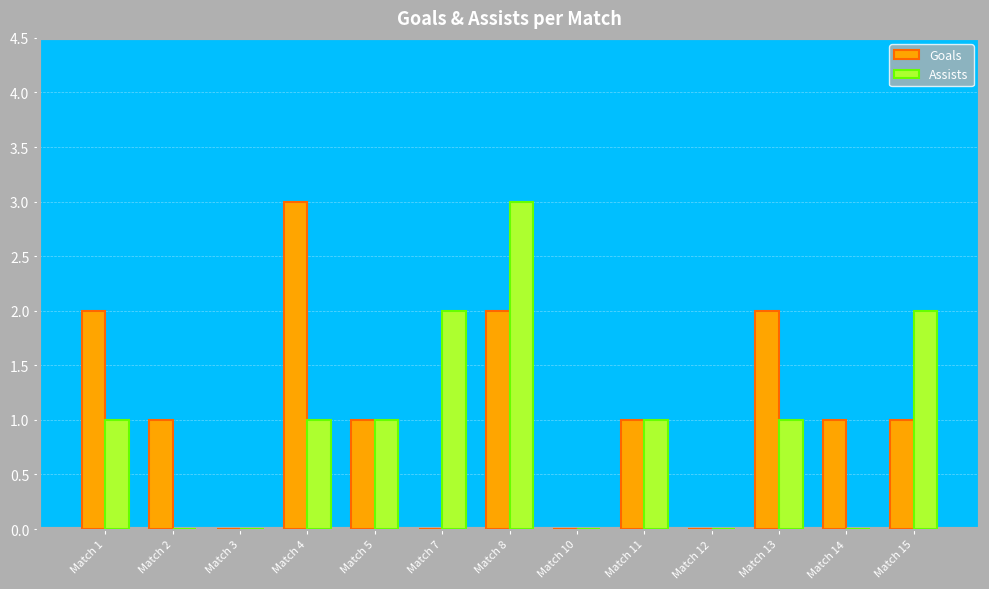

At which category is the sum across all series the highest?

Match 8